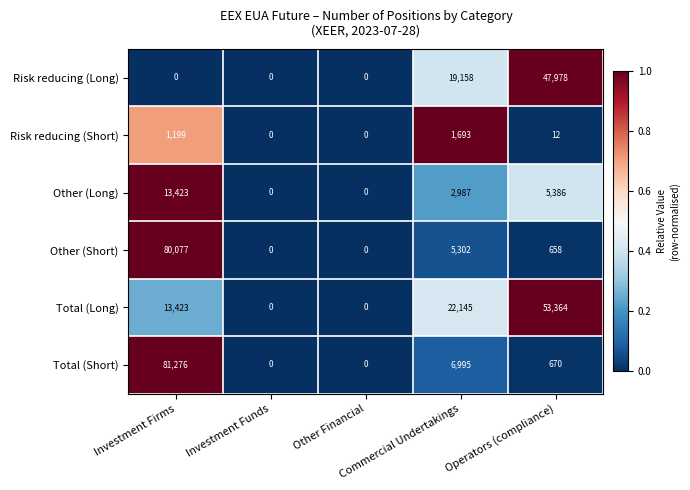

What is the difference between the second highest and minimum values in the Other (Long) series?

5386